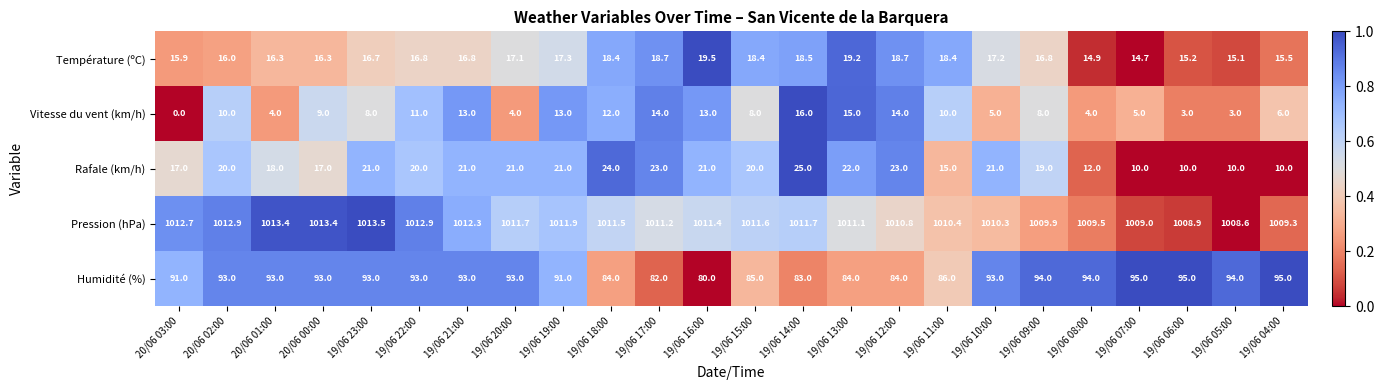

How many data points in Humidité (%) are less than 93?

10